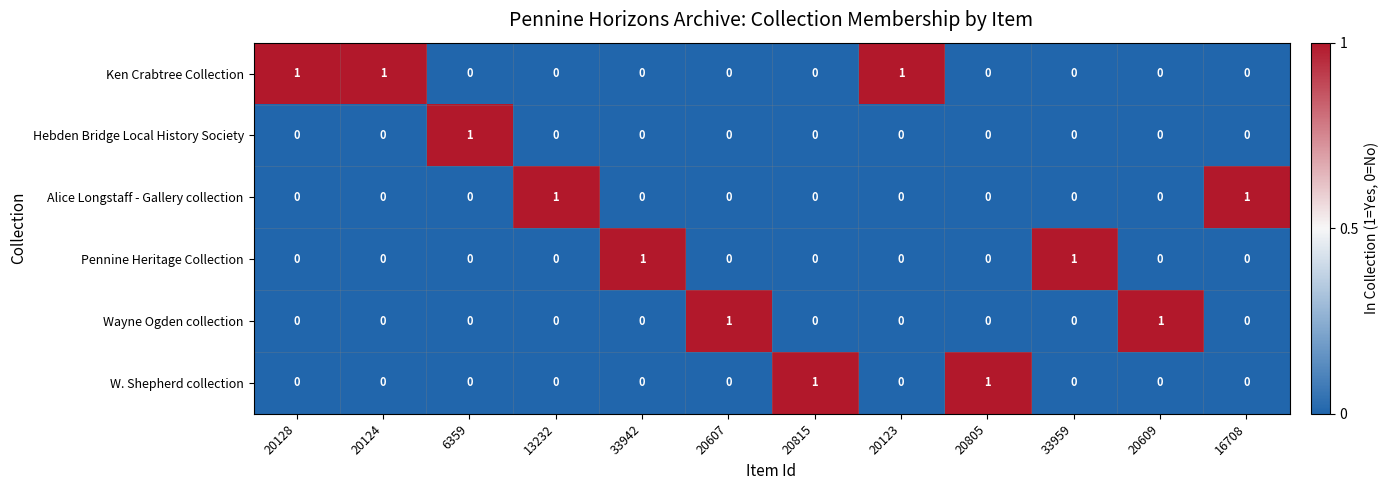

At how many categories does at least one series exceed 0?

12